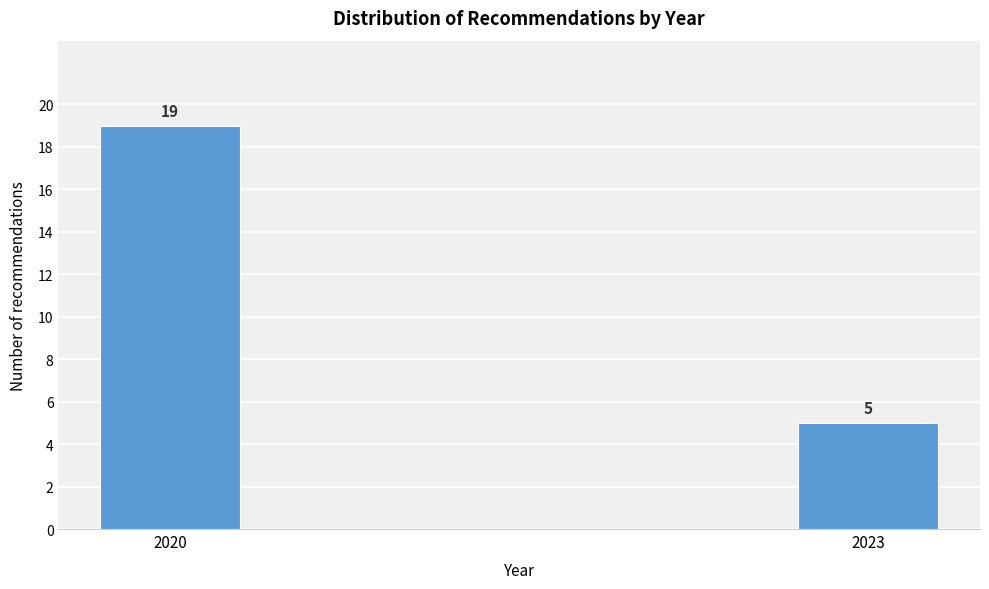

Reading left to right, what are all the values shown in this chart?

2020=19	2023=5